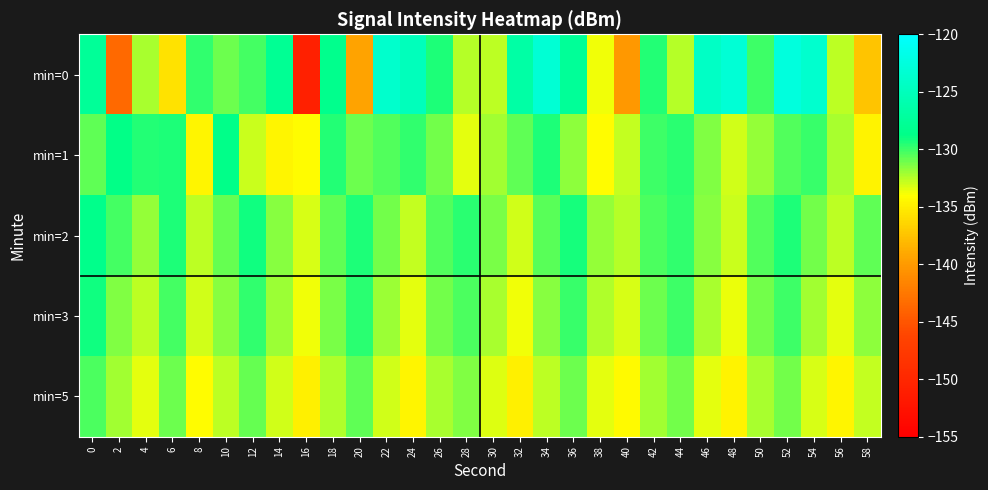

Between 4 and 10, which is larger?

10